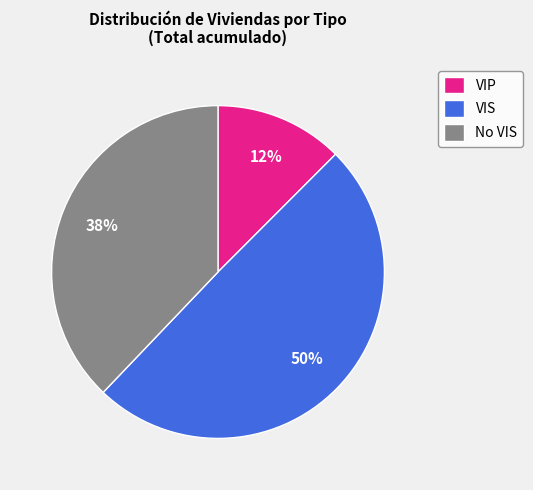

What percentage is the No VIS slice, to the nearest percent?

38%